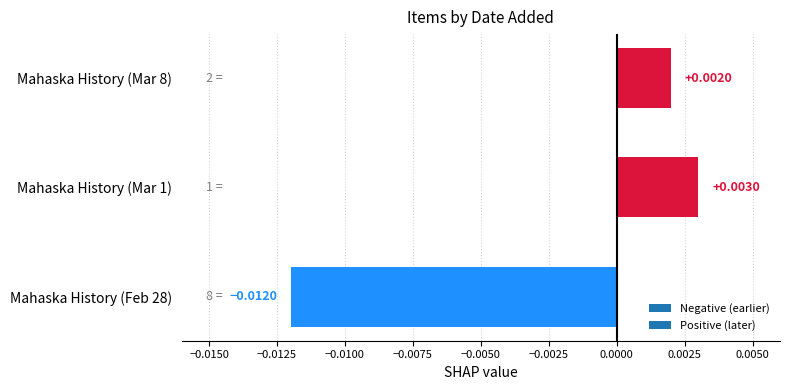

List the labels in order of value, smallest first.

Mahaska History (Feb 28), Mahaska History (Mar 8), Mahaska History (Mar 1)